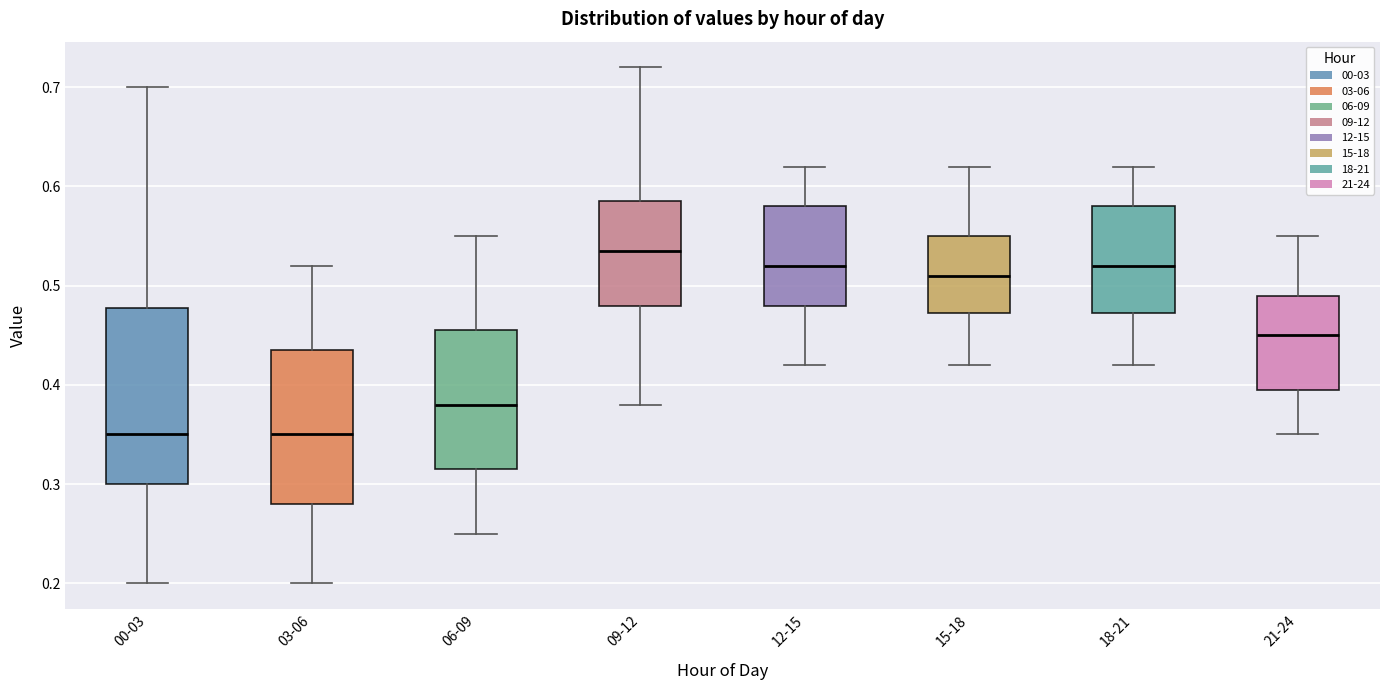

Where does the median line of the box for 03-06 sit on the y-axis? The values are not printed on the chart, so give them approximately, as read against the axis.

0.35